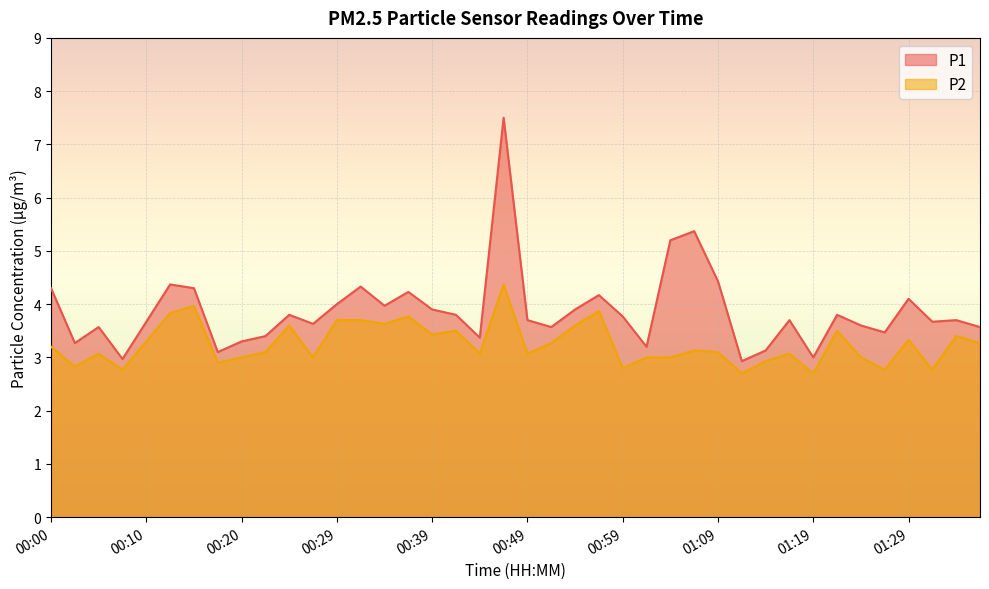

Is the value of P1 at 01:34 greater than the value of P2 at 01:09?

Yes